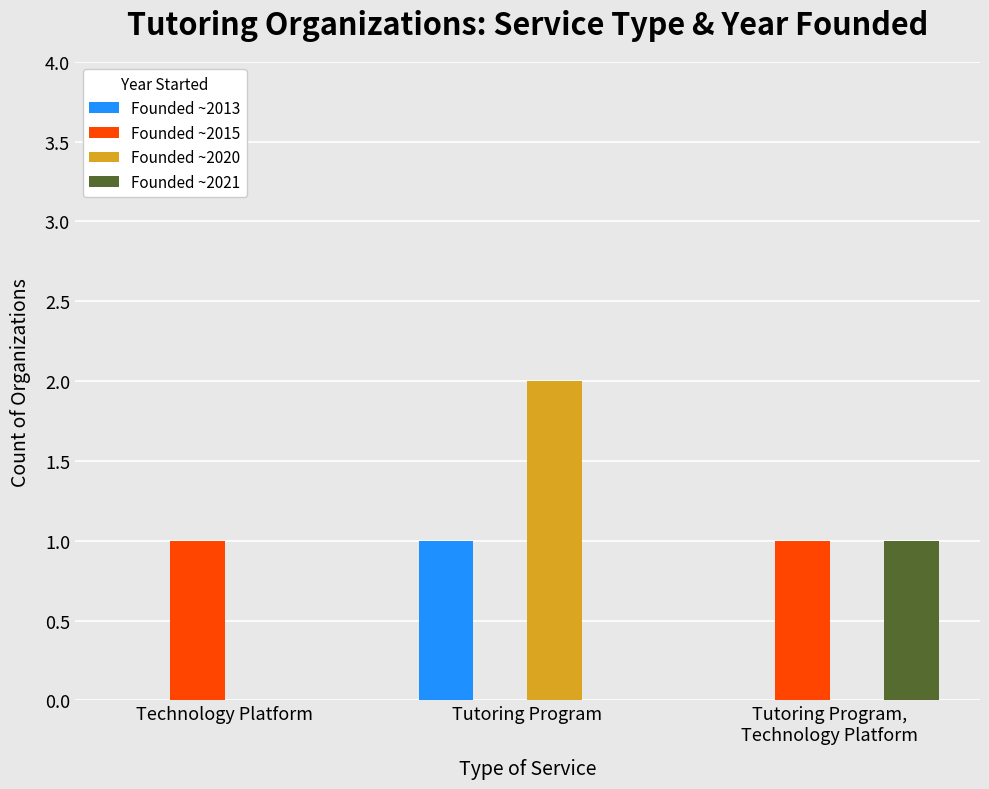

The value of Founded ~2020 at Tutoring Program is 2. True or false?

True